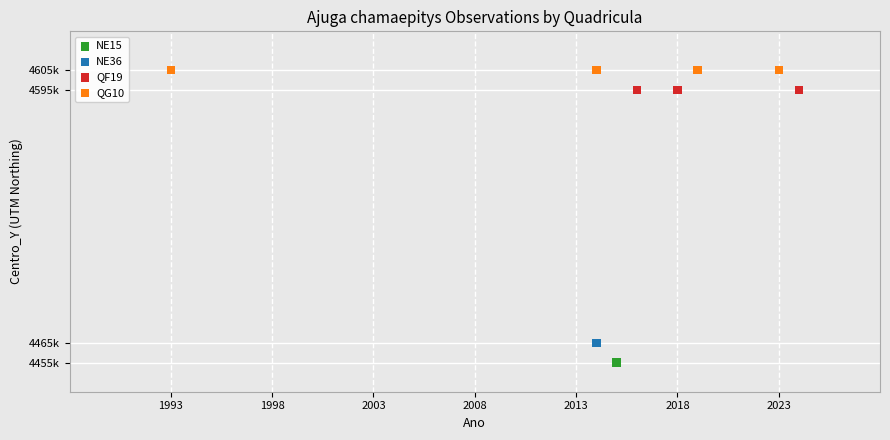

What are all the series names shown in the legend?

NE15, NE36, QF19, QG10